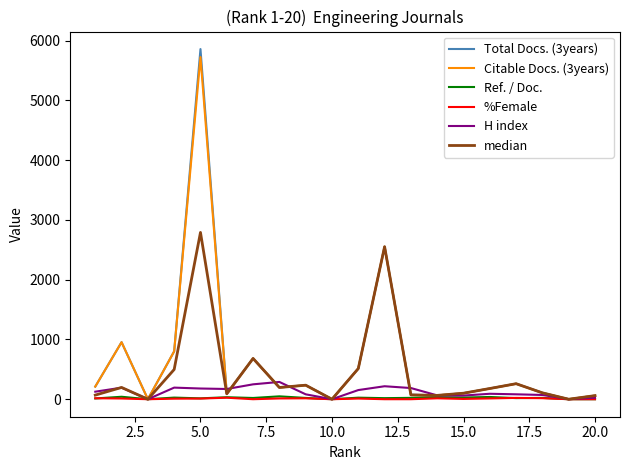

Which series has the widest spread of values?

Total Docs. (3years)